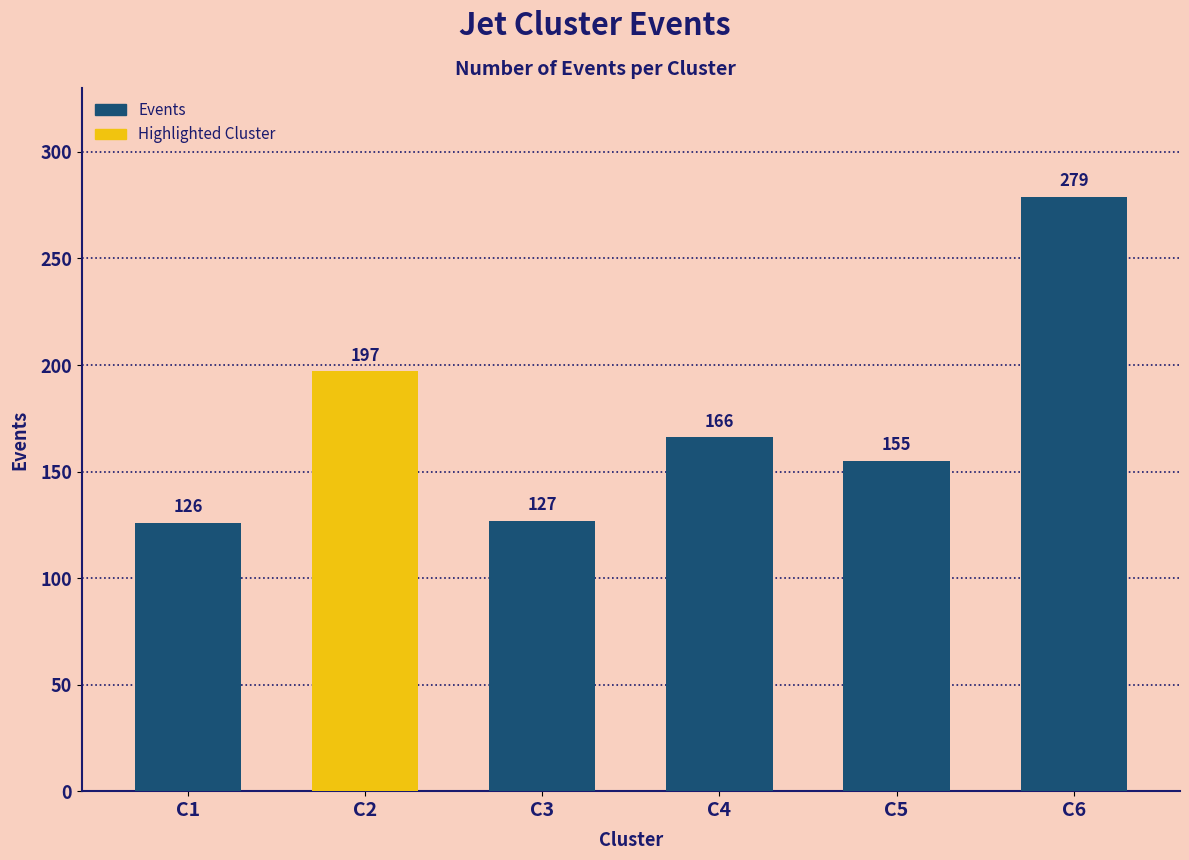

What is the smallest value displayed?

126